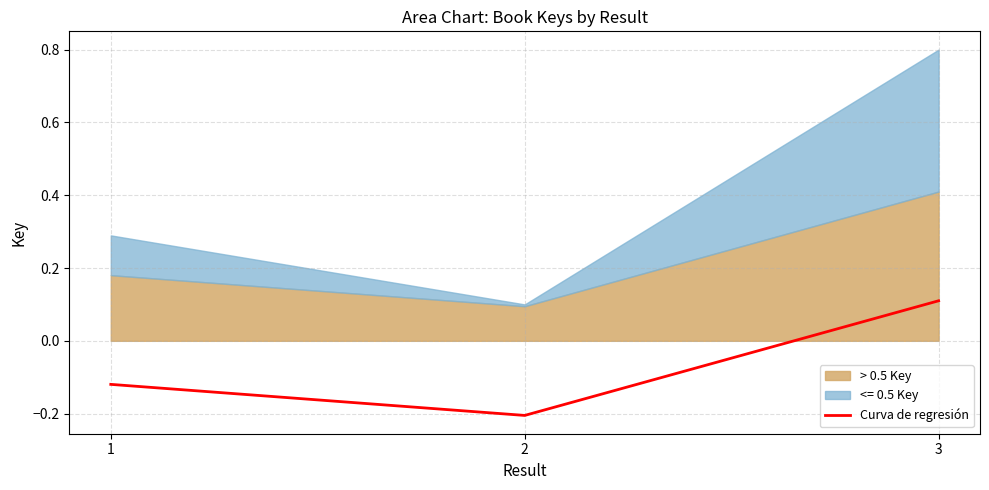

Is it true that the value at 3 is 0.1?

False